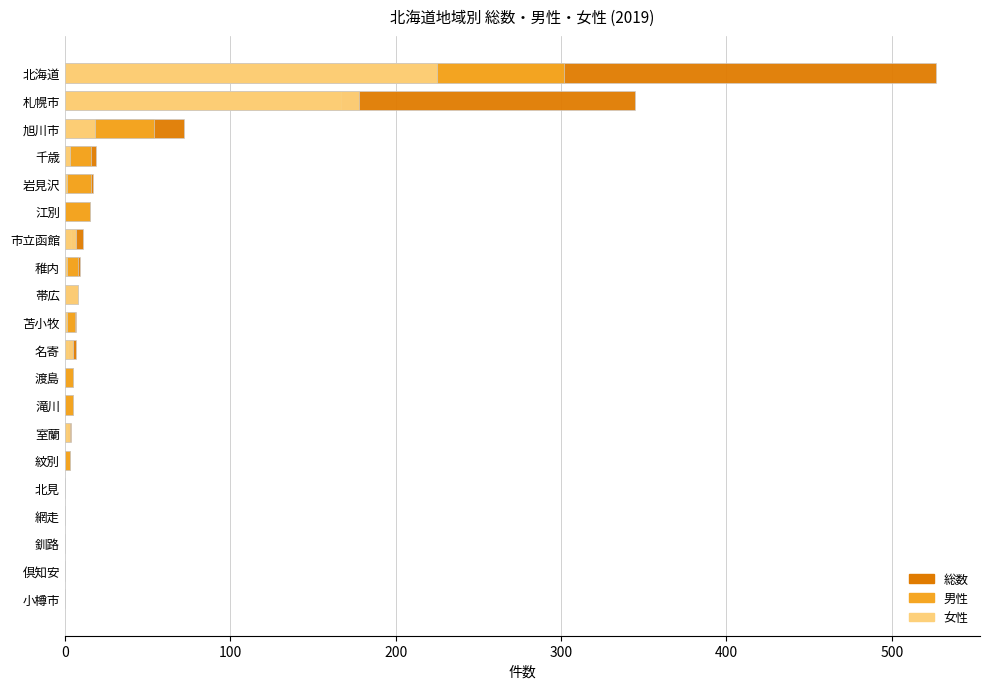

At how many categories does at least one series exceed 278?

2